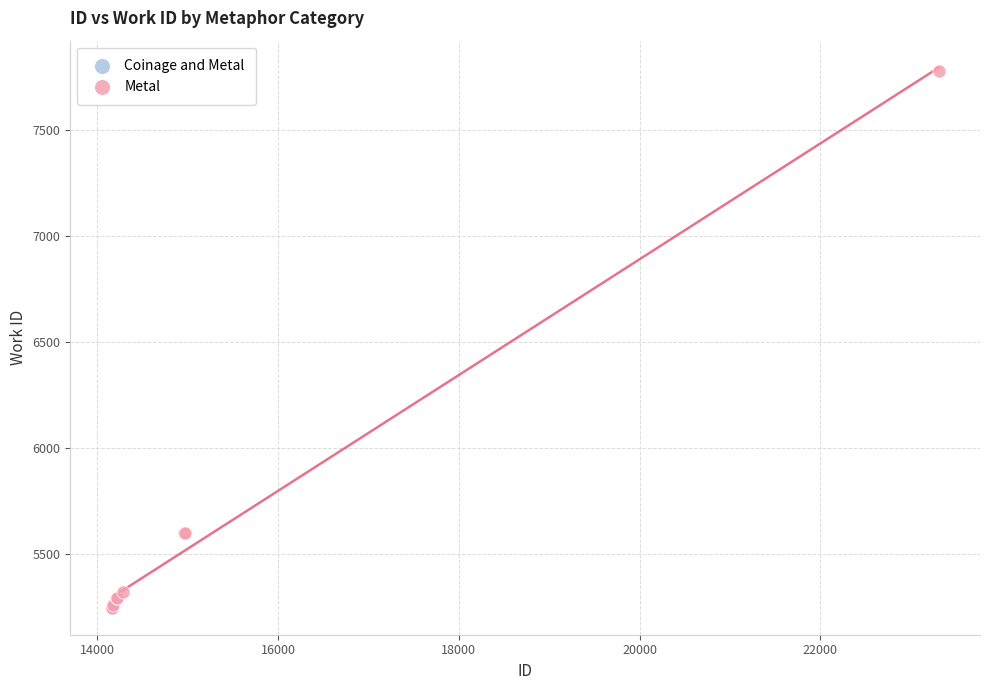

What are all the series names shown in the legend?

Coinage and Metal, Metal